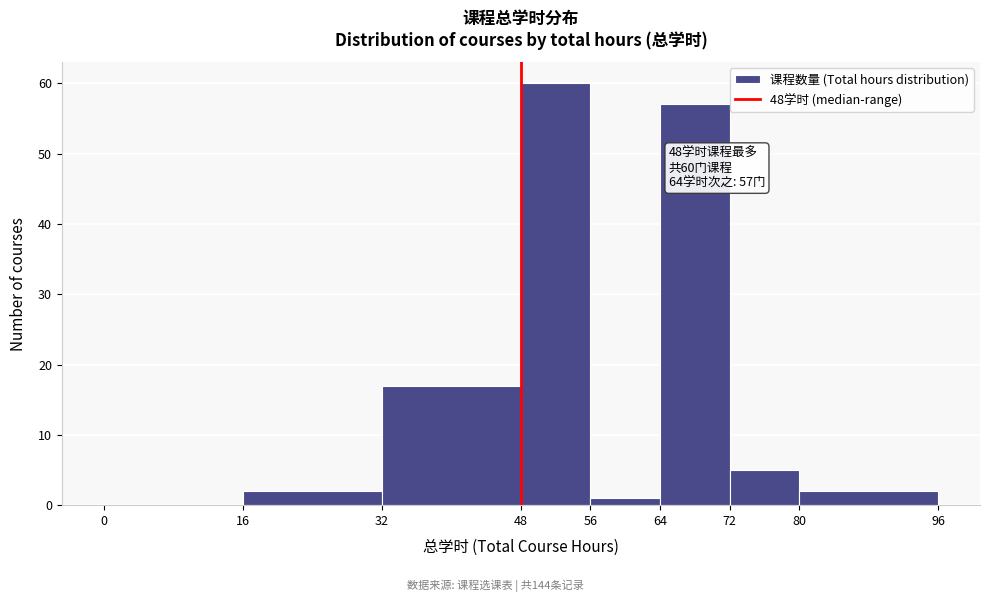

Which range on the x-axis has the tallest bar?

48 to 56